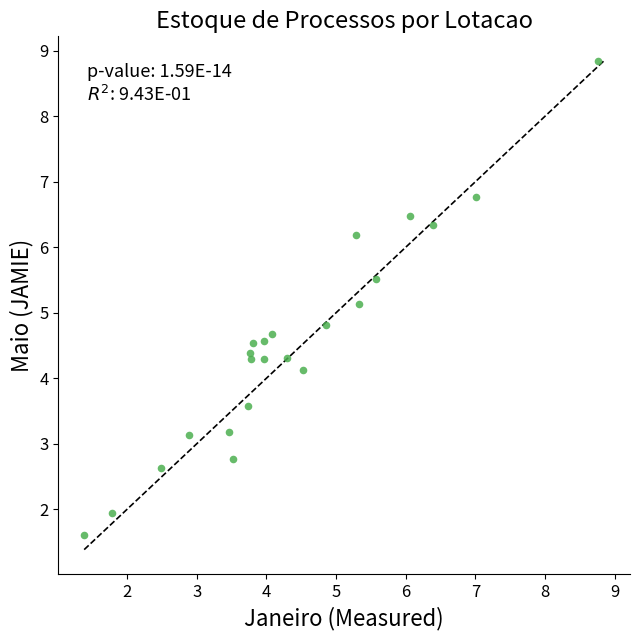

What is the range of Y values (max minus min)?

7.2